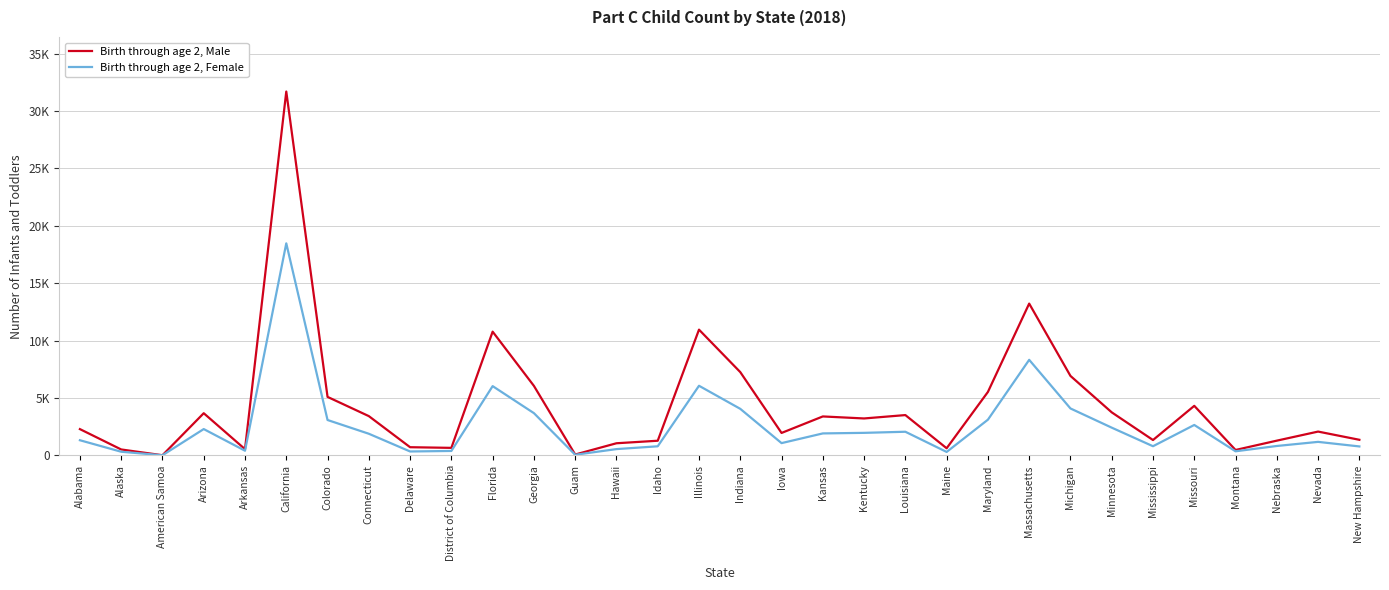

Rank the series by their maximum value, from lowest to highest.

Birth through age 2, Female, Birth through age 2, Male